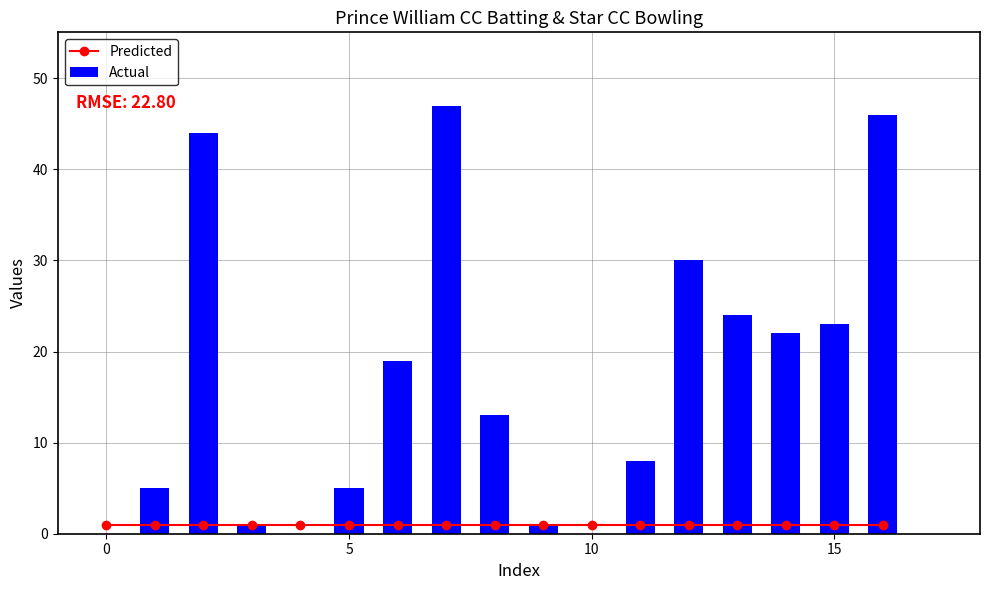

Is the value of Actual at 14 greater than the value of Predicted at 12?

Yes